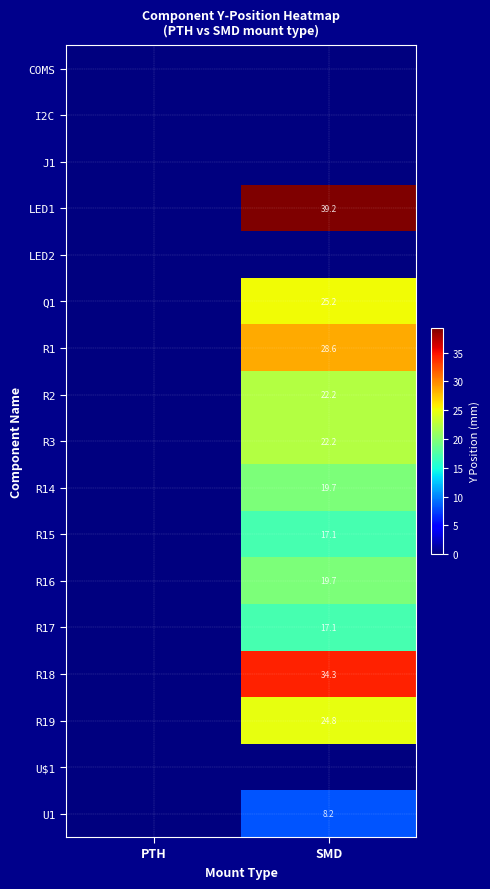

Between SMD and PTH, which is larger?

SMD